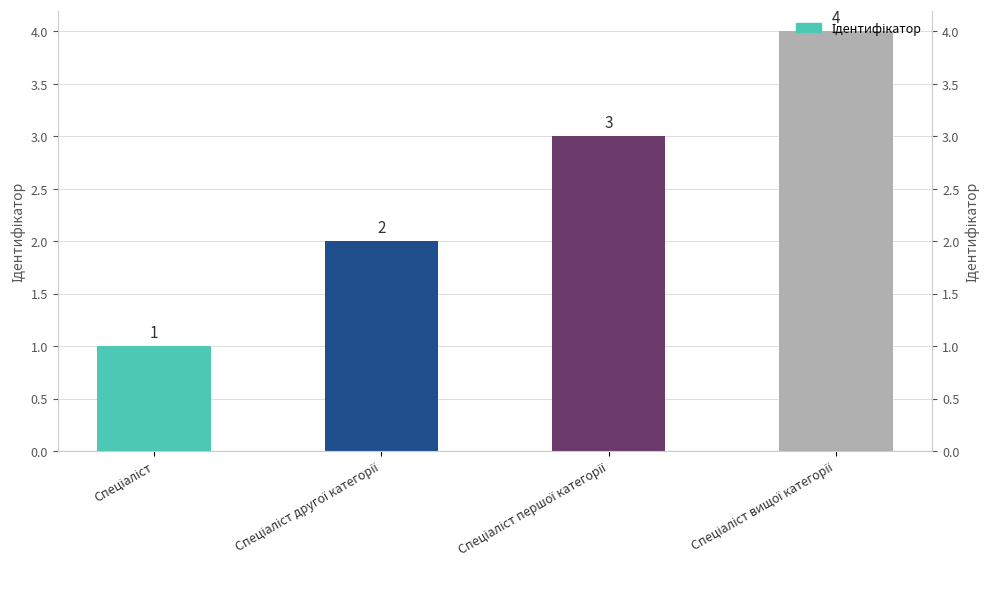

List the labels in order of value, smallest first.

Спеціаліст, Спеціаліст другої категорії, Спеціаліст першої категорії, Спеціаліст вищої категорії